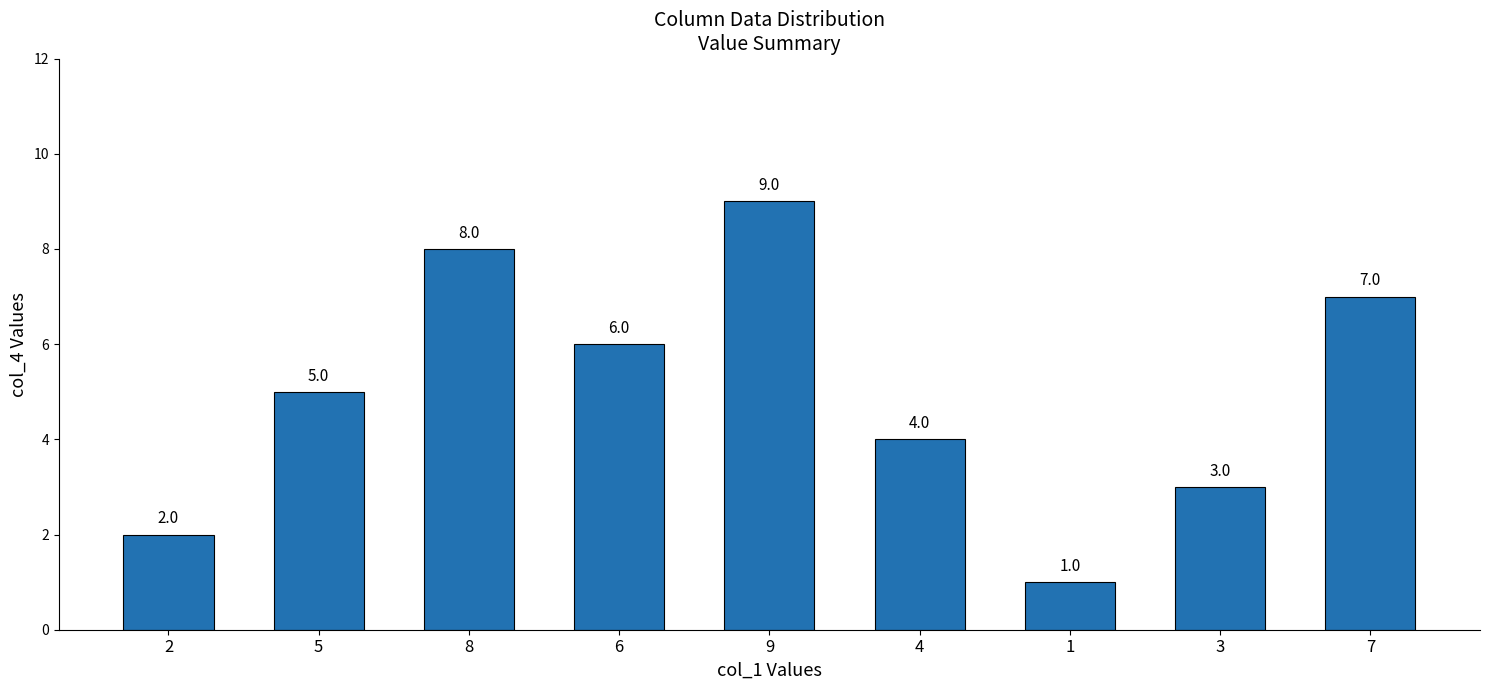

What is the change in value from 5 to 8?

+3